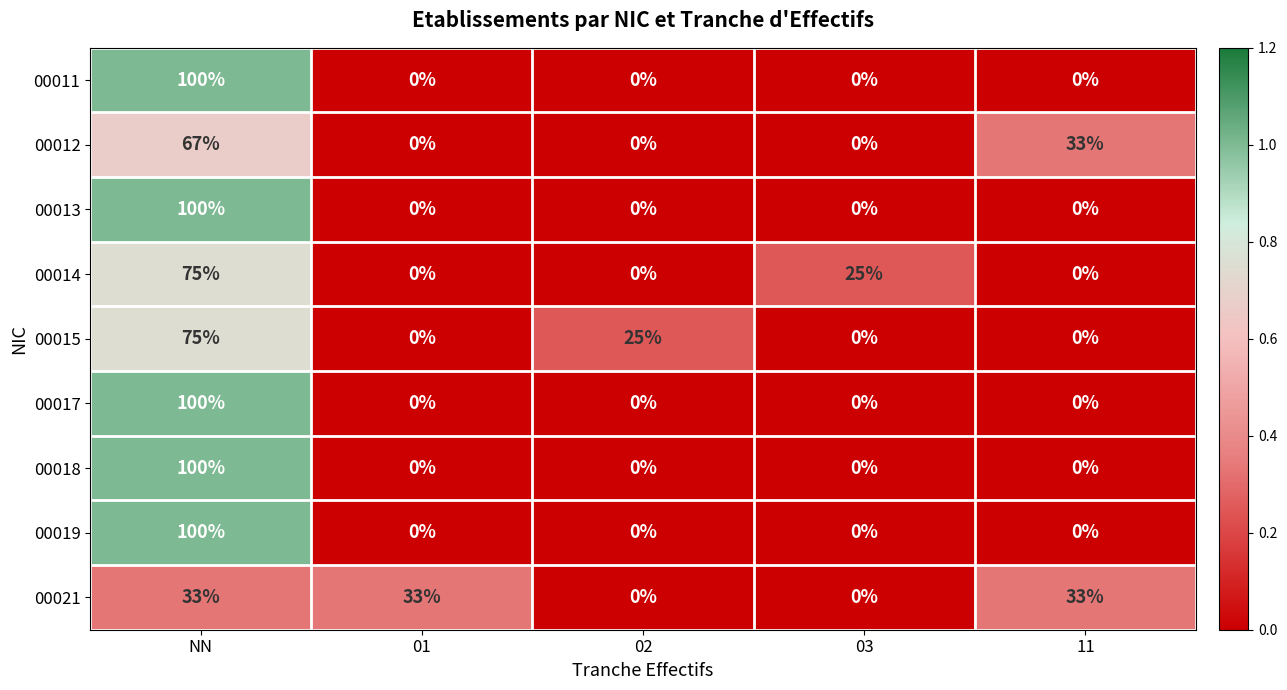

The 00014 series shows 23 at 11. True or false?

False